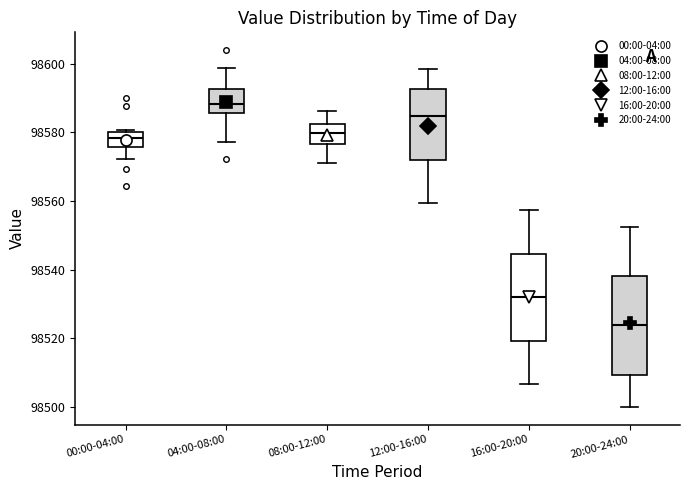

Which box's median line is the lowest?

20:00-24:00